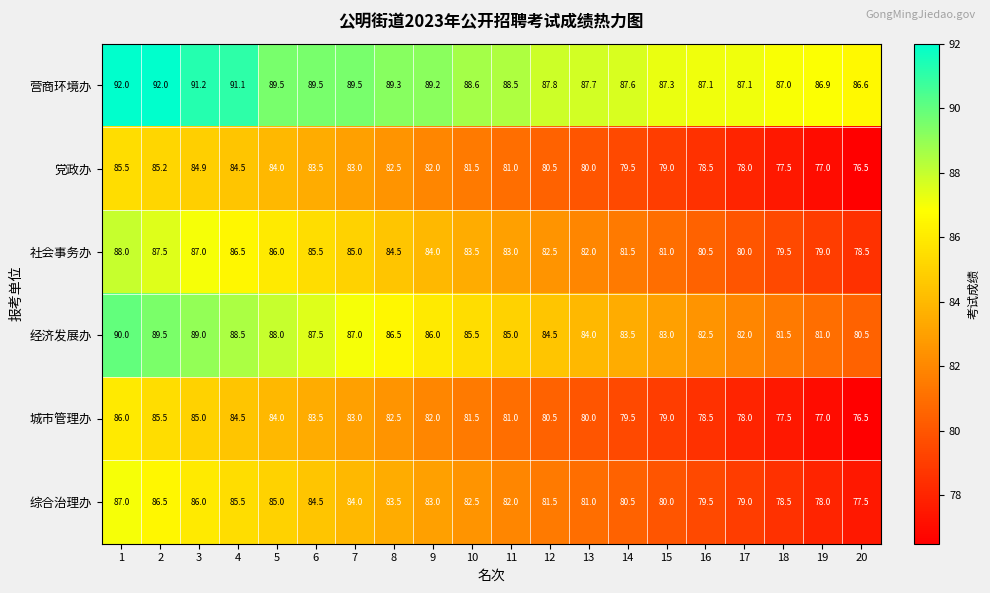

True or false: 社会事务办 has a value of 86.0 at 5.

True